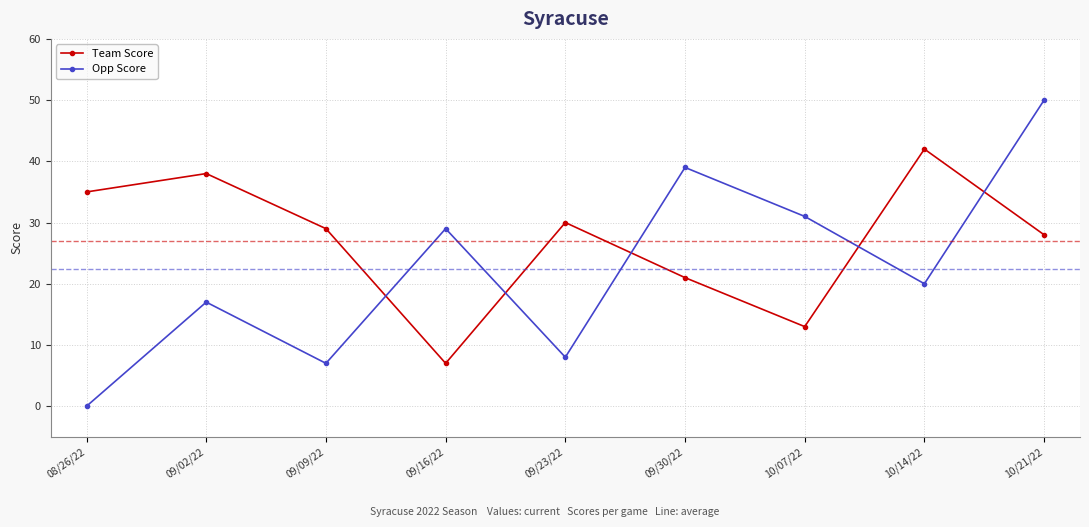

Is this an area chart (filled region under the line)?

No